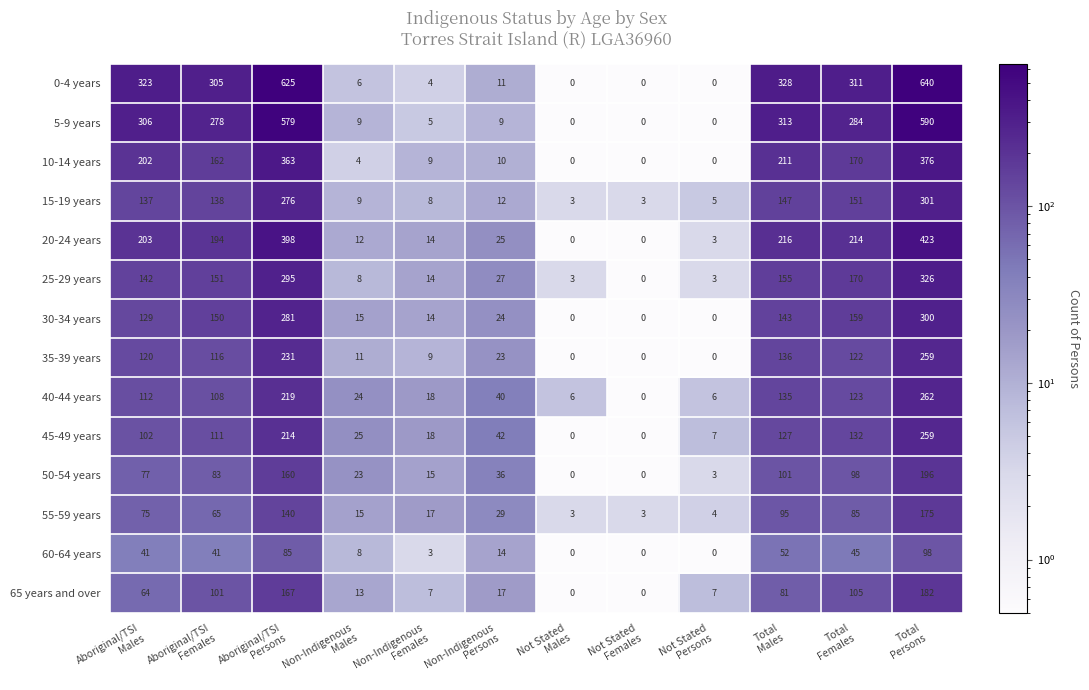

Which series has the largest total across all categories?

0-4 years